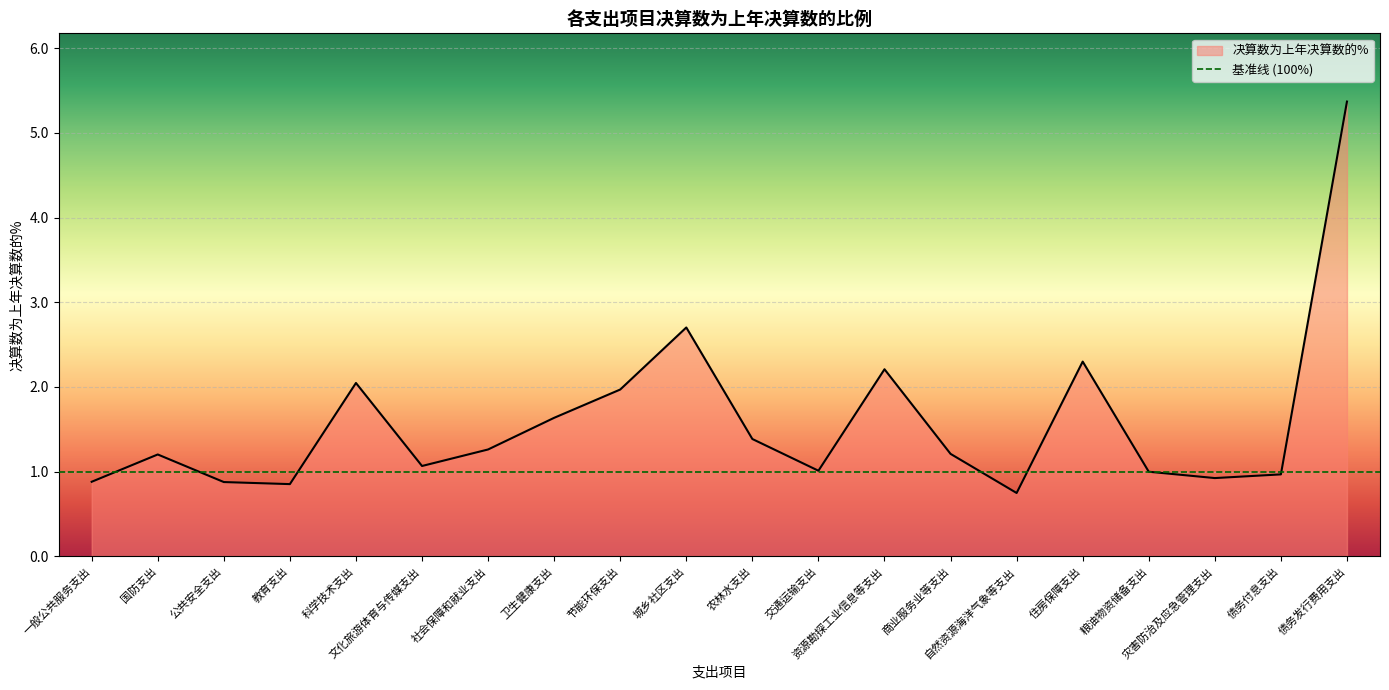

Where is the data nearest to the value 3?

城乡社区支出